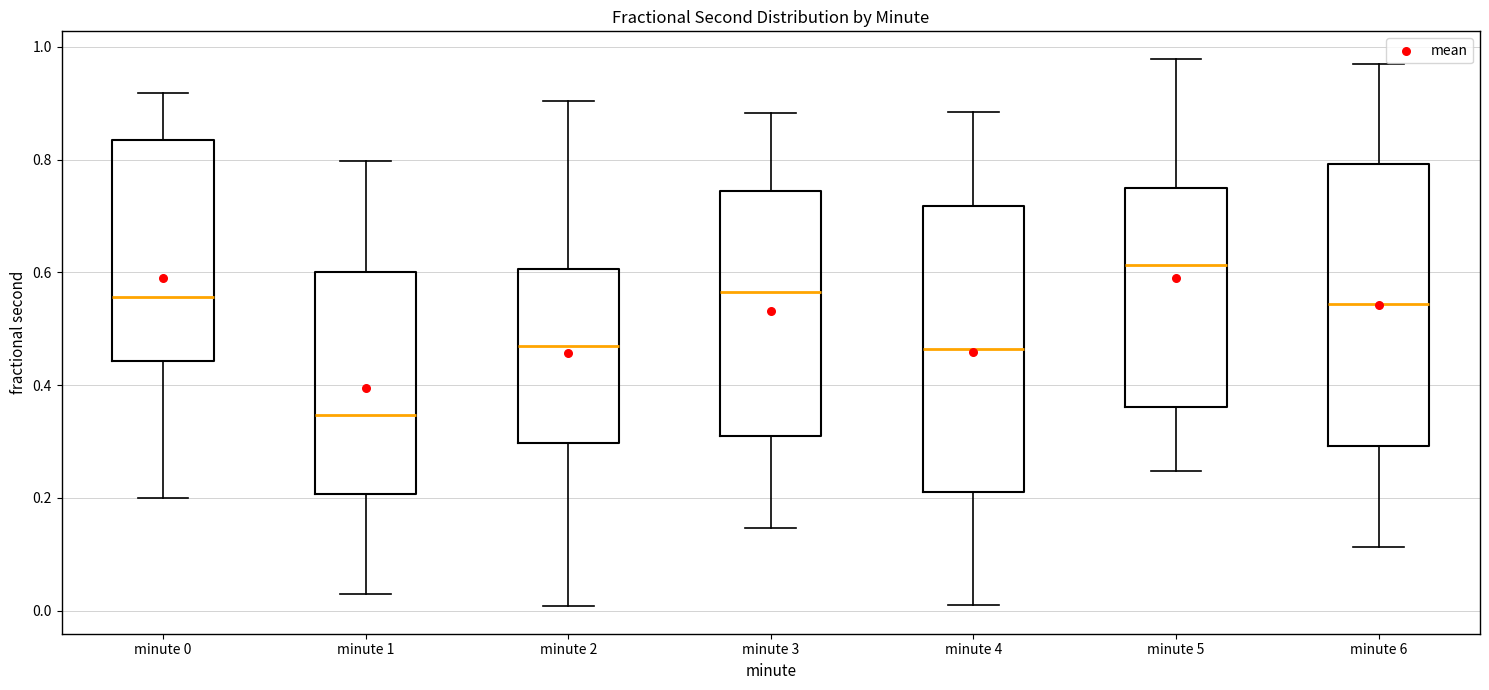

Reading left to right, read every box against the y-axis: the position of its median line, the range the box covers, and the ends of its whiskers. The values are not printed on the chart, so give them approximately, as read against the axis.

minute 0: median 0.56, box 0.44 to 0.84, whiskers 0.20 to 0.92
minute 1: median 0.34, box 0.20 to 0.60, whiskers 0.02 to 0.80
minute 2: median 0.46, box 0.30 to 0.60, whiskers 0.00 to 0.90
minute 3: median 0.56, box 0.30 to 0.74, whiskers 0.14 to 0.88
minute 4: median 0.46, box 0.22 to 0.72, whiskers 0.00 to 0.88
minute 5: median 0.62, box 0.36 to 0.74, whiskers 0.24 to 0.98
minute 6: median 0.54, box 0.30 to 0.80, whiskers 0.12 to 0.96